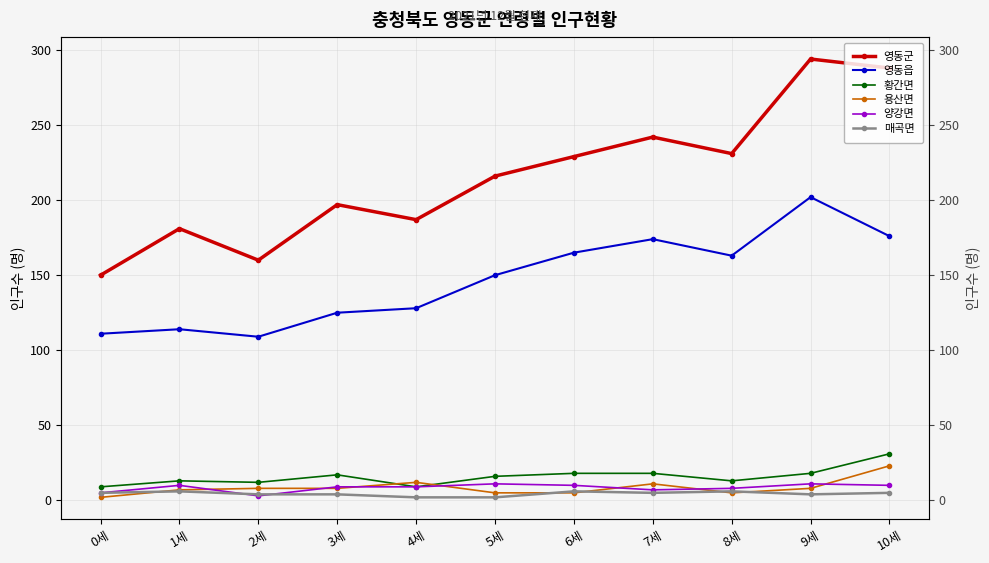

True or false: 영동군 has a value of 231 at 8세.

True